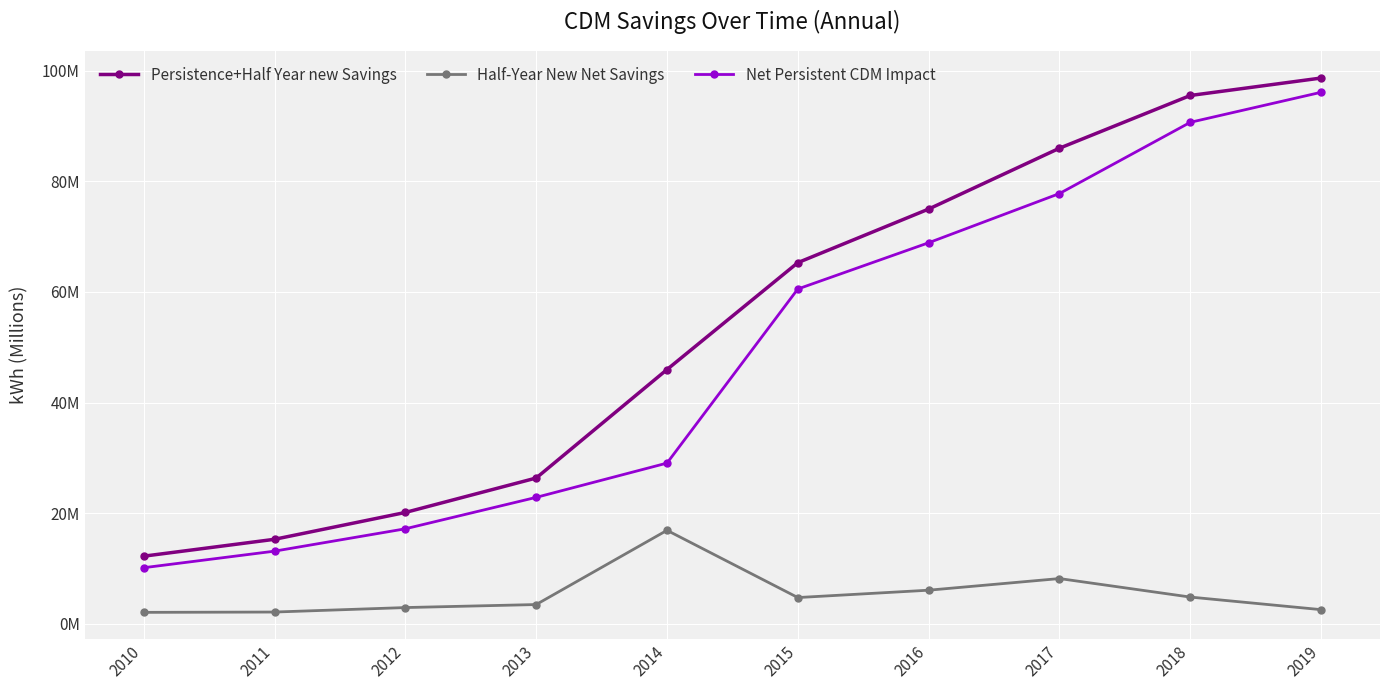

What are all the series names shown in the legend?

Persistence+Half Year new Savings, Half-Year New Net Savings, Net Persistent CDM Impact